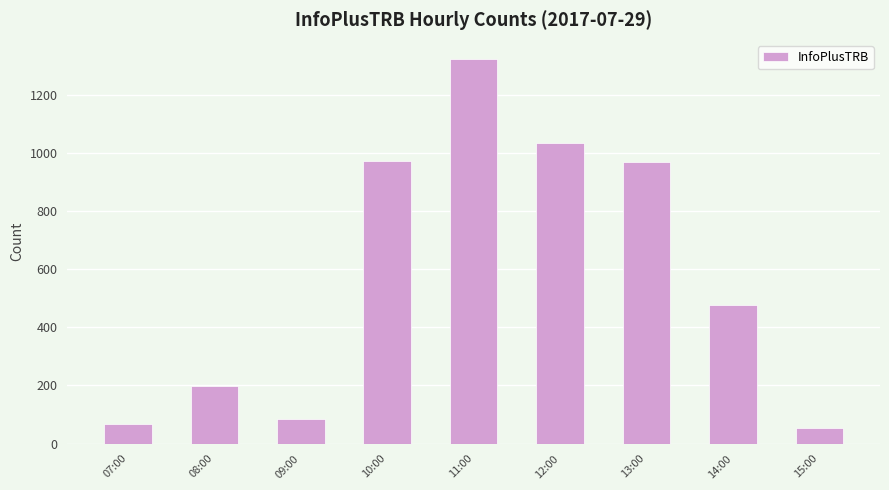

Which label corresponds to the largest value in the chart?

11:00